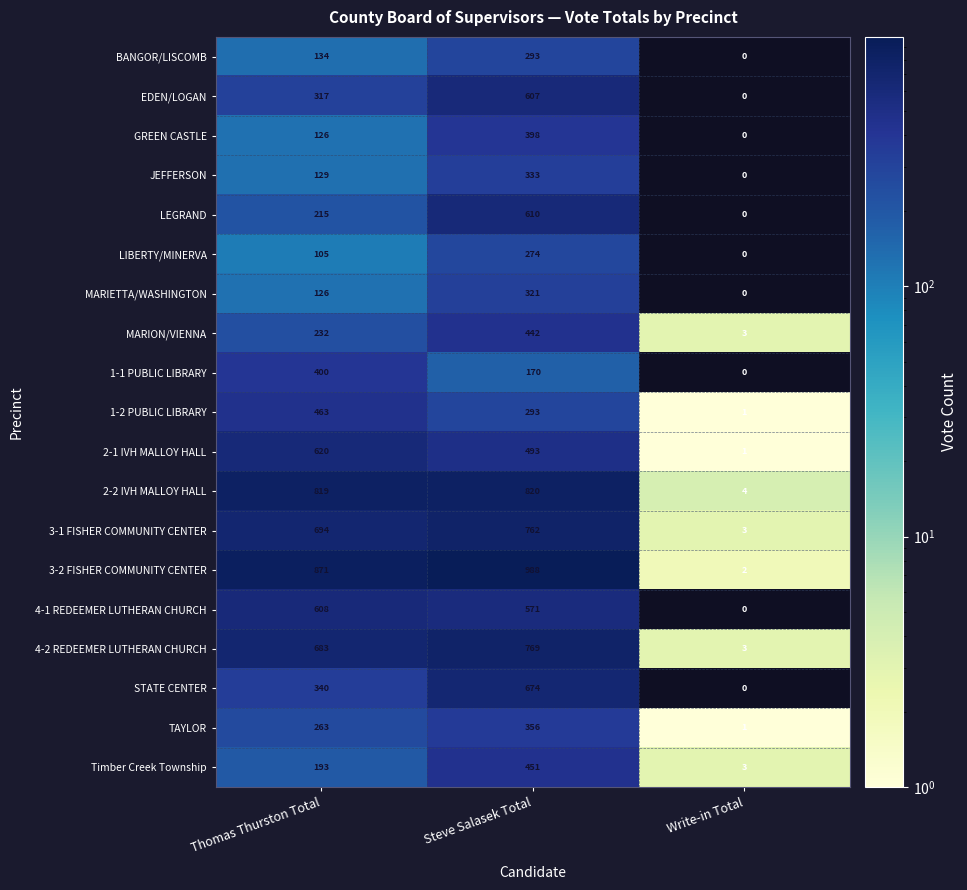

What is the difference between the maximum and minimum values in the TAYLOR series?

355